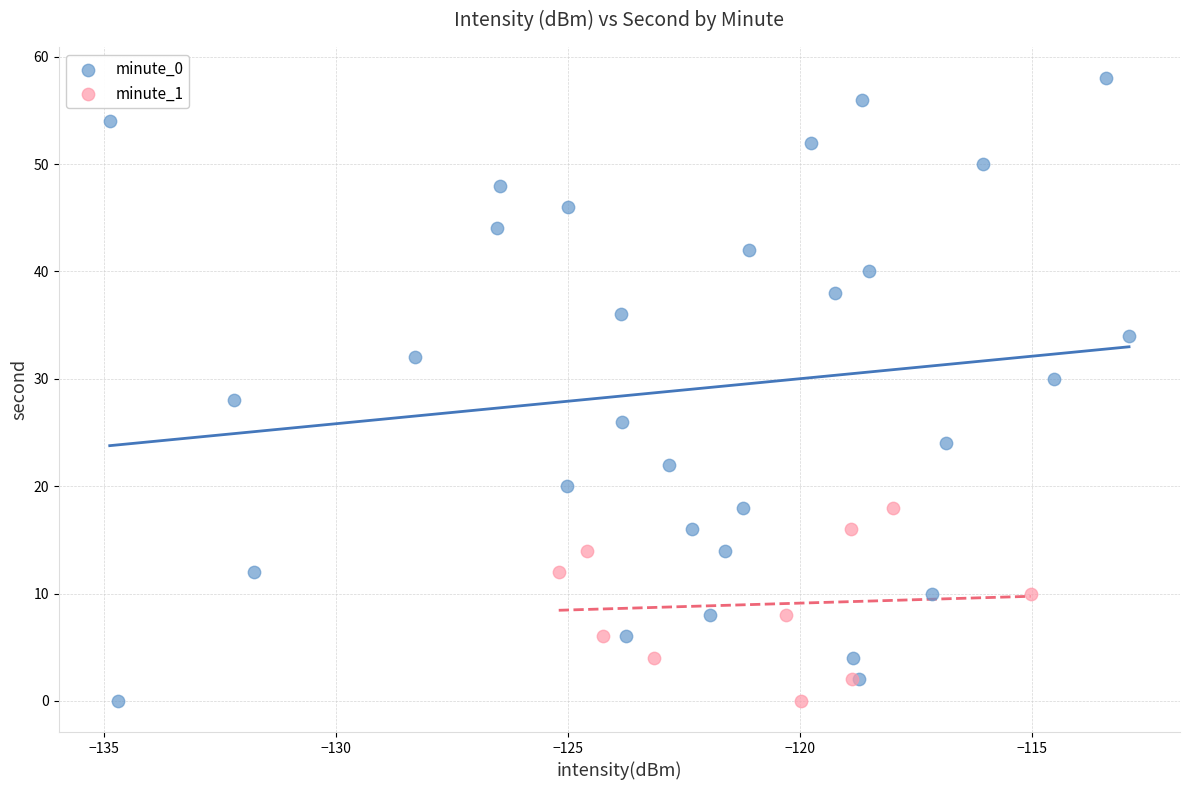

Which series contains the highest Y value?

minute_0